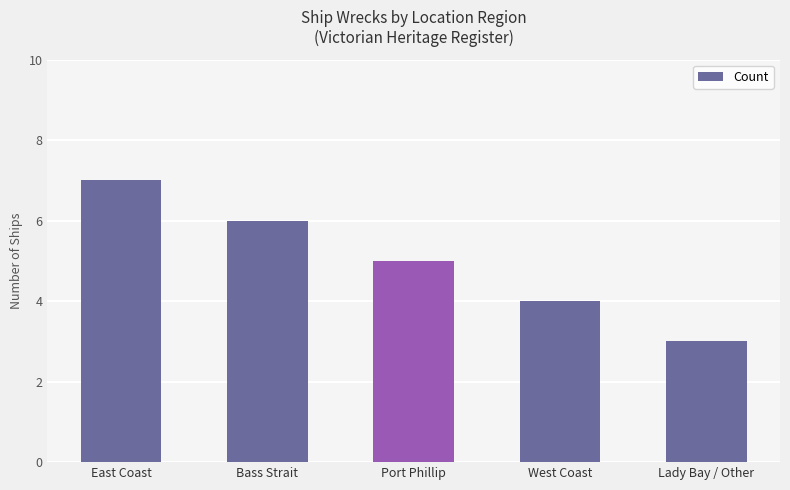

Which label corresponds to the largest value in the chart?

East Coast